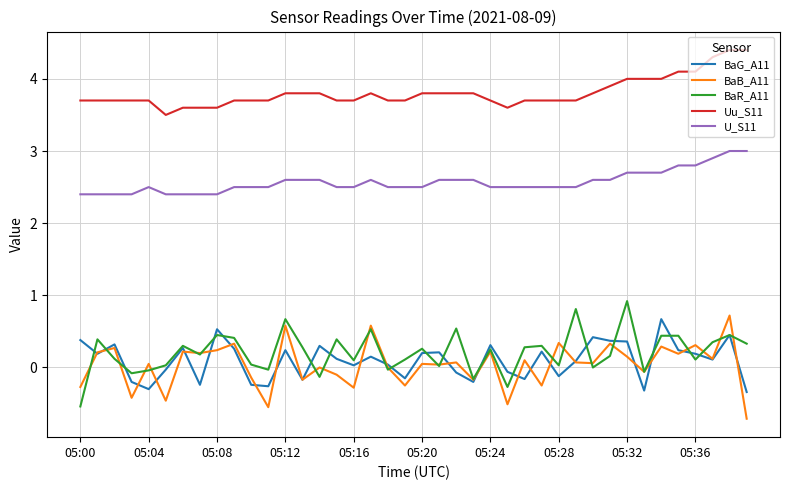

What is the smallest value displayed?

-0.7